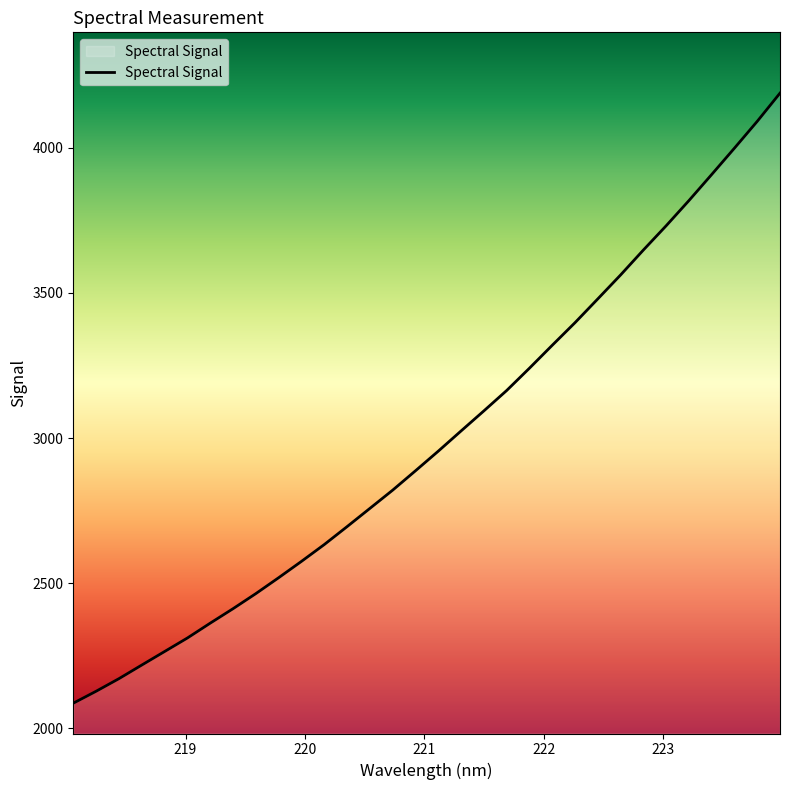

What is the minimum value shown in the chart?

2087.1